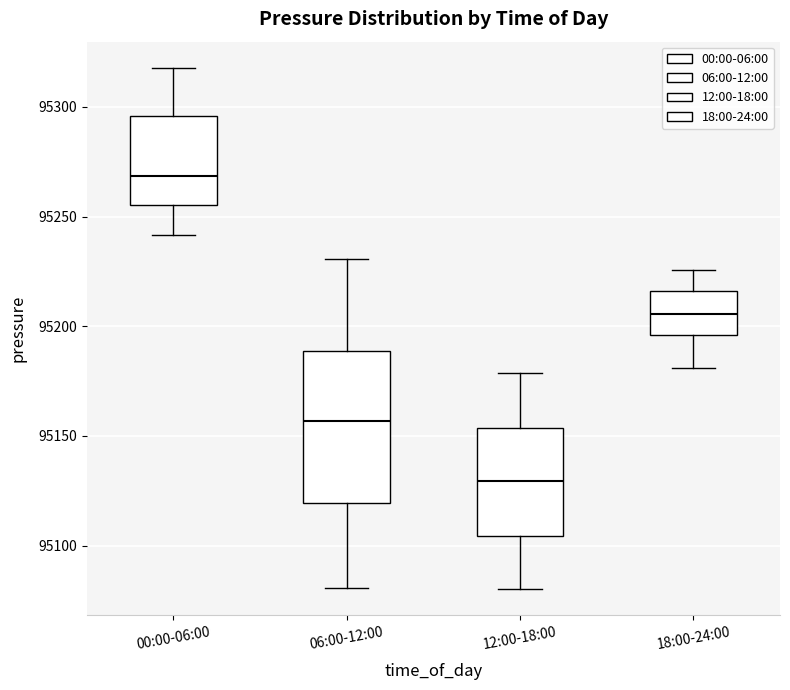

Which box is the tallest, from its lower edge to its upper edge?

06:00-12:00